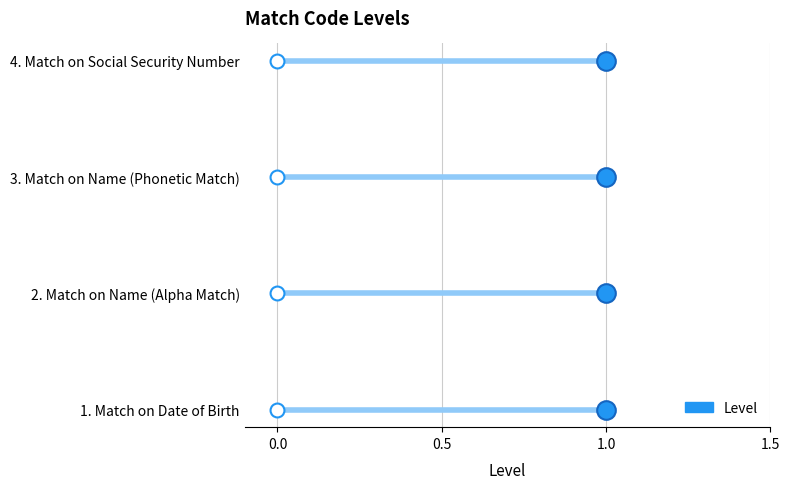

Between 0.0 and 0.5, which is larger?

0.5